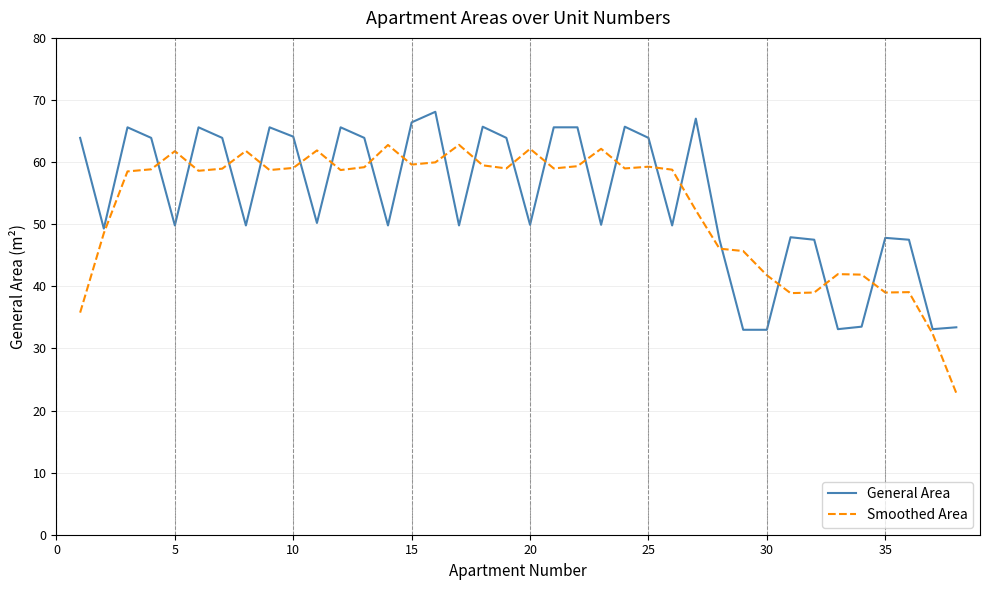

List the series in order of their peak value, highest first.

General Area, Smoothed Area